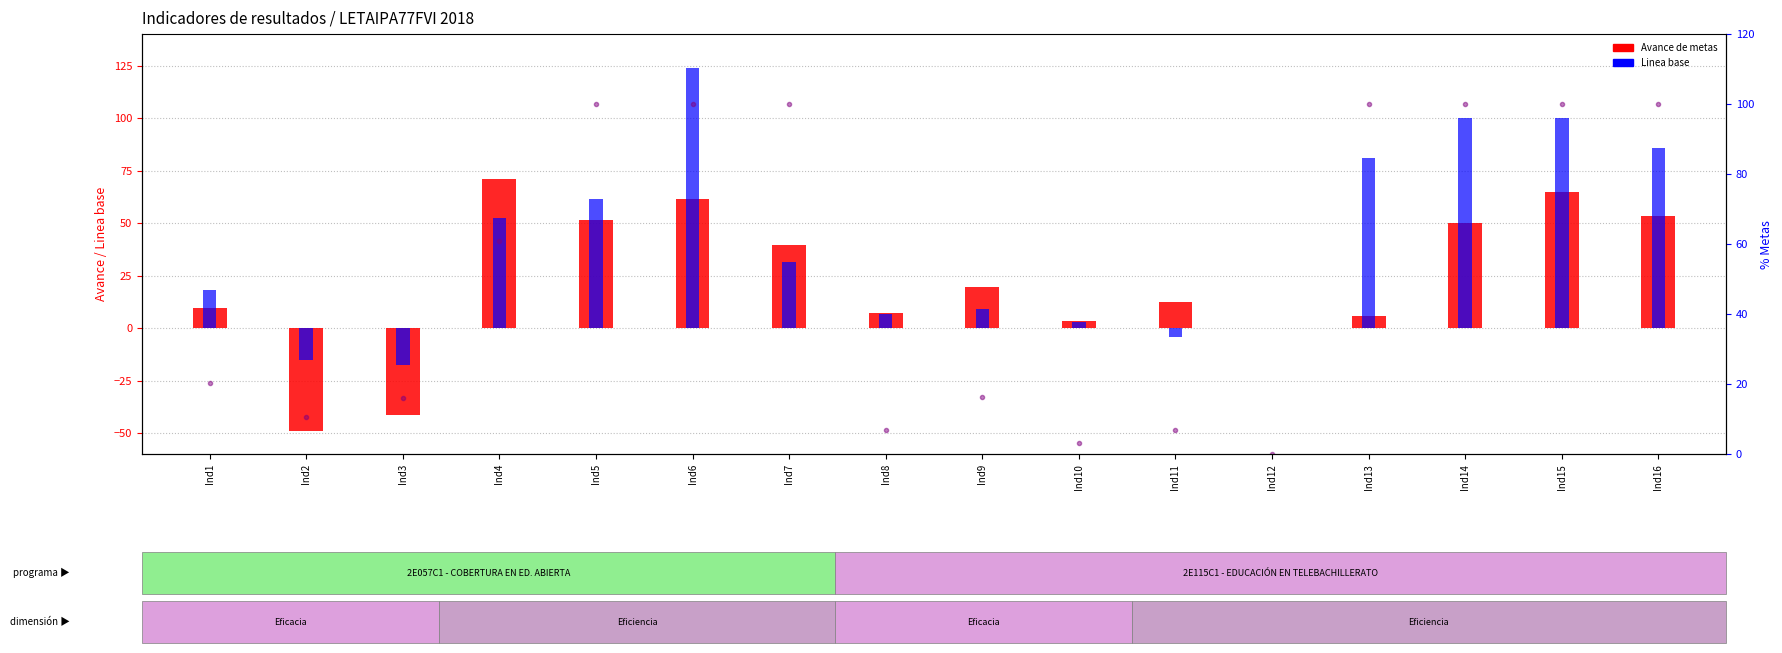

What is the value of the Avance de metas bar at the 3rd from the left?

-41.2